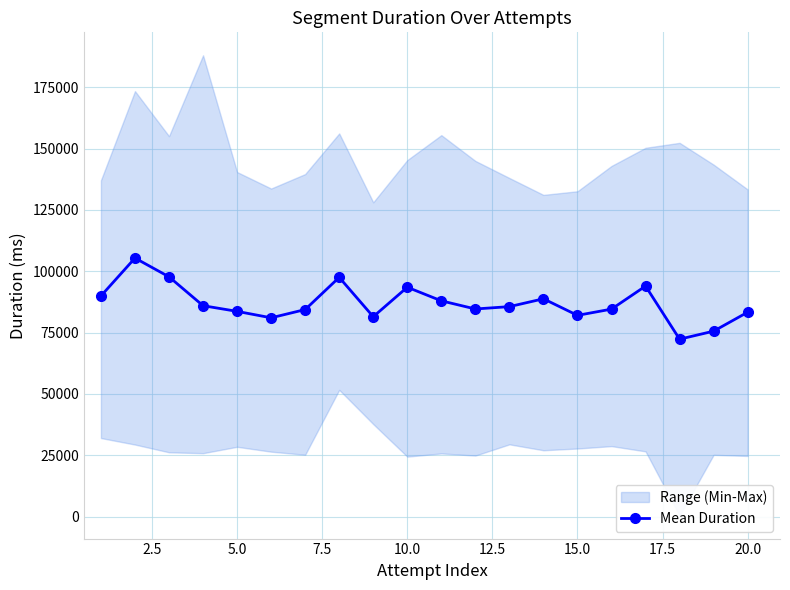

What is the lowest value of the Mean Duration series?

72311.6